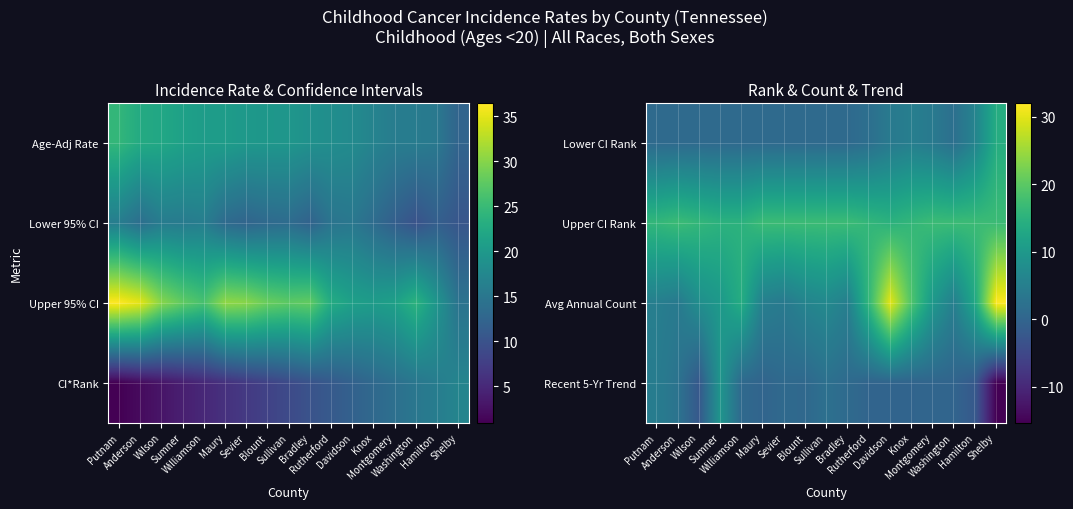

Reading right to left, transcribe all the data shown in this chart.

Lower CI Rank: Shelby=14.0	Hamilton=6.0	Washington=2.0	Montgomery=4.0	Knox=5.0	Davidson=4.0	Rutherford=2.0	Bradley=1.0	Sullivan=1.0	Blount=1.0	Sevier=1.0	Maury=1.0	Williamson=1.0	Sumner=1.0	Wilson=1.0	Anderson=1.0	Putnam=1.0
Upper CI Rank: Shelby=17.0	Hamilton=17.0	Washington=17.0	Montgomery=17.0	Knox=16.0	Davidson=15.0	Rutherford=16.0	Bradley=17.0	Sullivan=17.0	Blount=17.0	Sevier=17.0	Maury=17.0	Williamson=15.0	Sumner=15.0	Wilson=16.0	Anderson=17.0	Putnam=16.0
Avg Annual Count: Shelby=32.0	Hamilton=13.0	Washington=5.0	Montgomery=10.0	Knox=19.0	Davidson=30.0	Rutherford=16.0	Bradley=5.0	Sullivan=7.0	Blount=6.0	Sevier=4.0	Maury=5.0	Williamson=14.0	Sumner=10.0	Wilson=8.0	Anderson=4.0	Putnam=5.0
Recent 5-Yr Trend: Shelby=-15.3	Hamilton=-2.1	Washington=0.0	Montgomery=0.2	Knox=0.0	Davidson=0.0	Rutherford=0.0	Bradley=1.1	Sullivan=2.2	Blount=0.7	Sevier=0.9	Maury=0.0	Williamson=0.9	Sumner=9.4	Wilson=-2.2	Anderson=2.7	Putnam=4.5